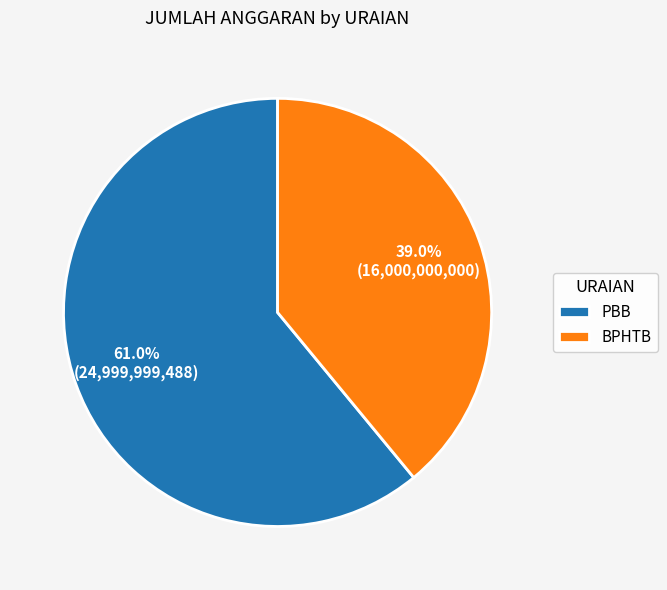

The PBB slice represents 61% of the pie. True or false?

True